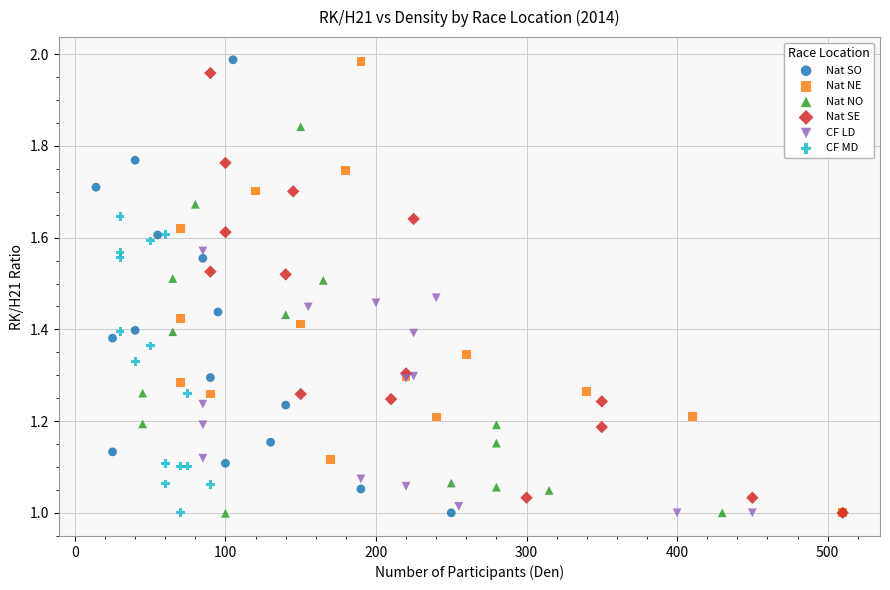

What are all the series names shown in the legend?

Nat SO, Nat NE, Nat NO, Nat SE, CF LD, CF MD